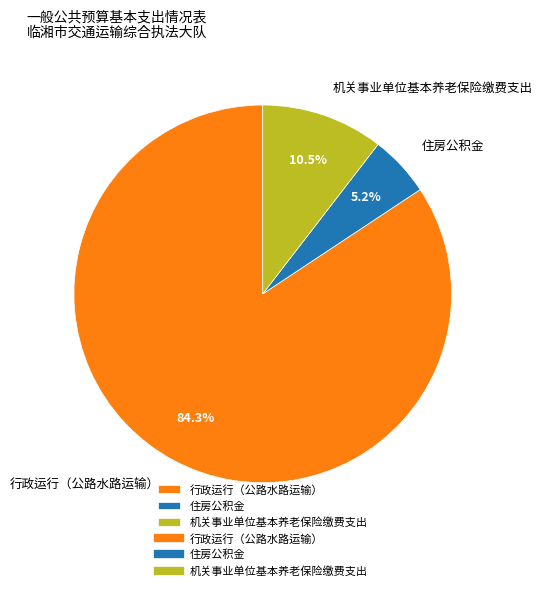

To the nearest percent, what is the difference between the largest and smallest slice percentages?

79%